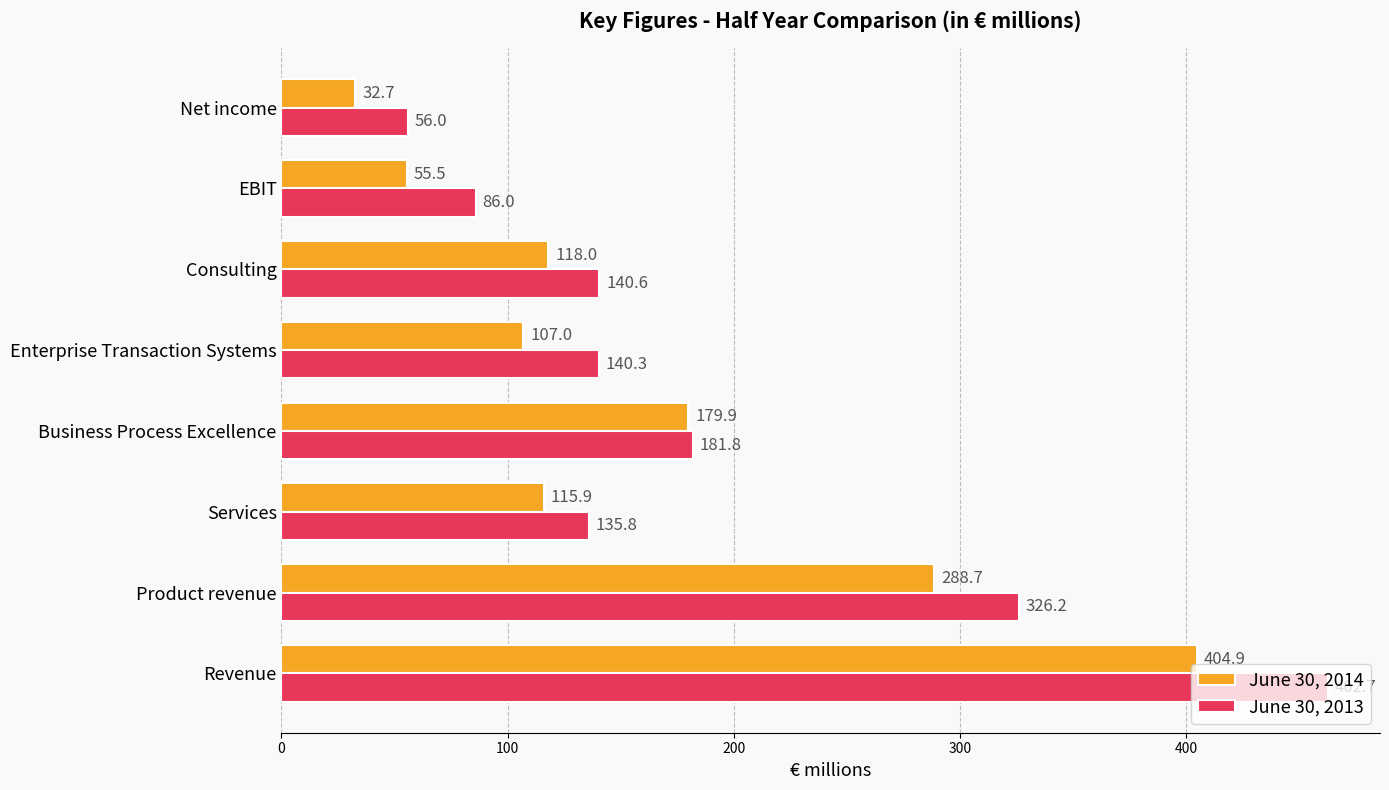

Which series changed the most between Consulting and EBIT?

June 30, 2014